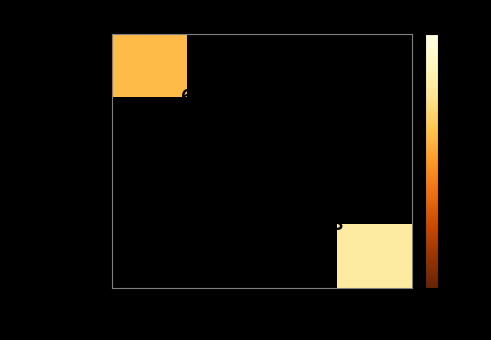

The b6c561a7ca… series shows 8 at 1. True or false?

True